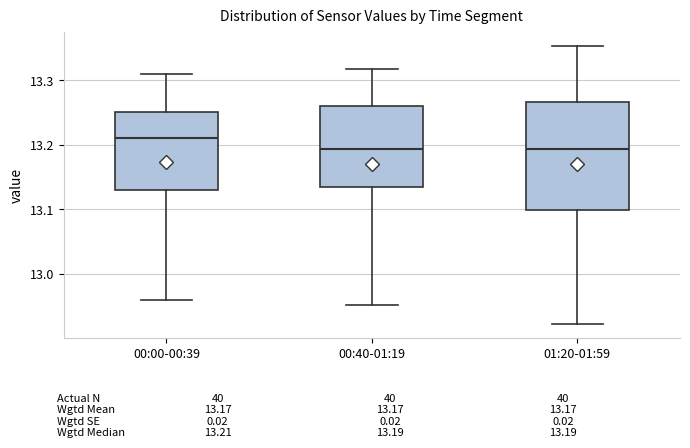

Which box has the highest median line?

00:00-00:39